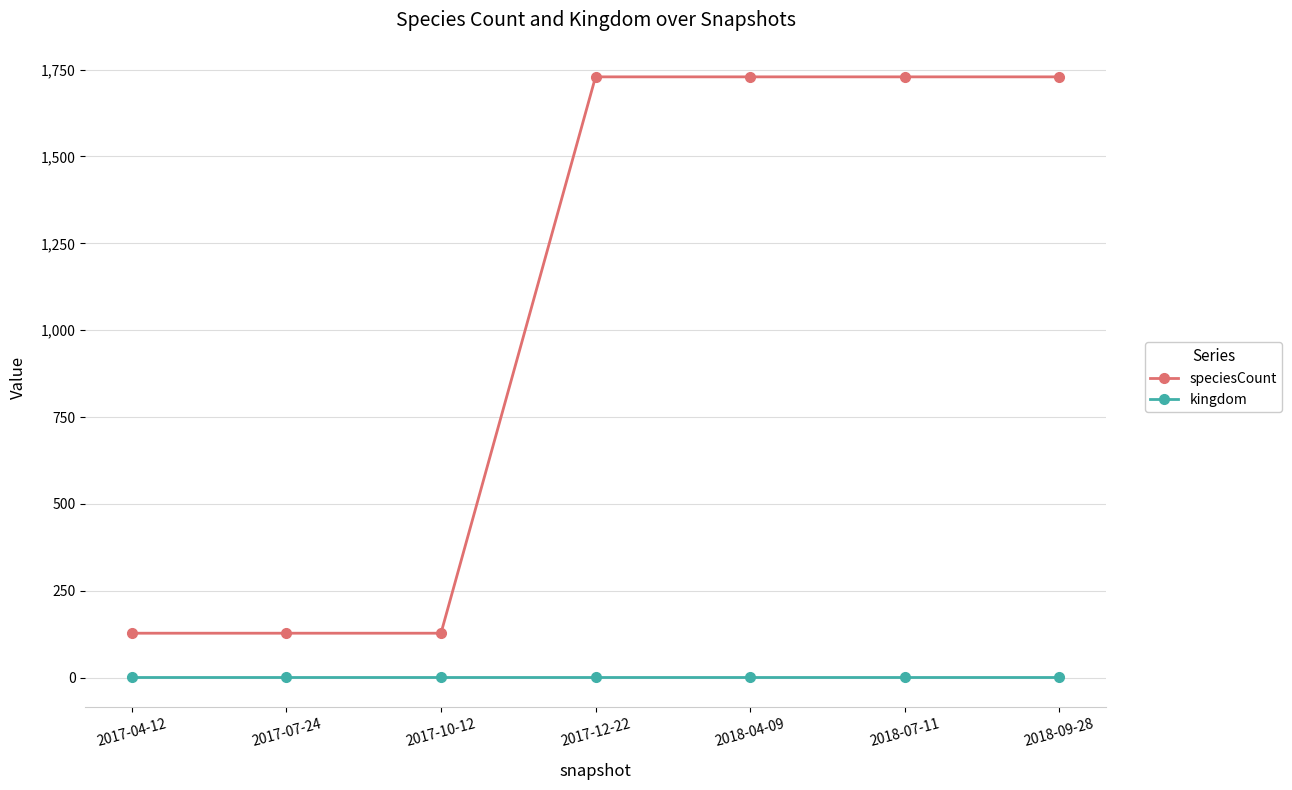

What are all the series names shown in the legend?

speciesCount, kingdom